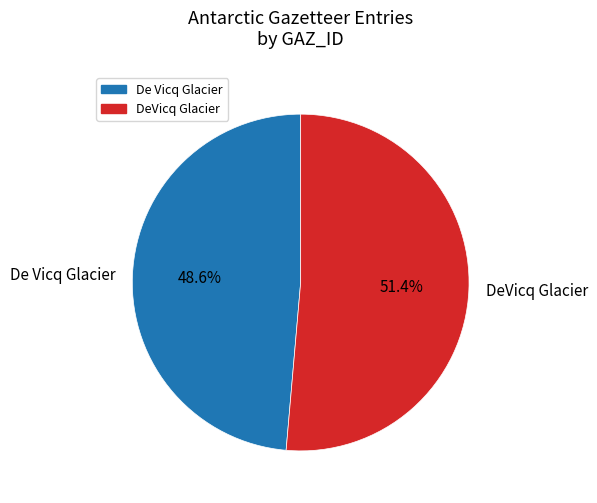

What percentage is the DeVicq Glacier slice, to the nearest percent?

51%